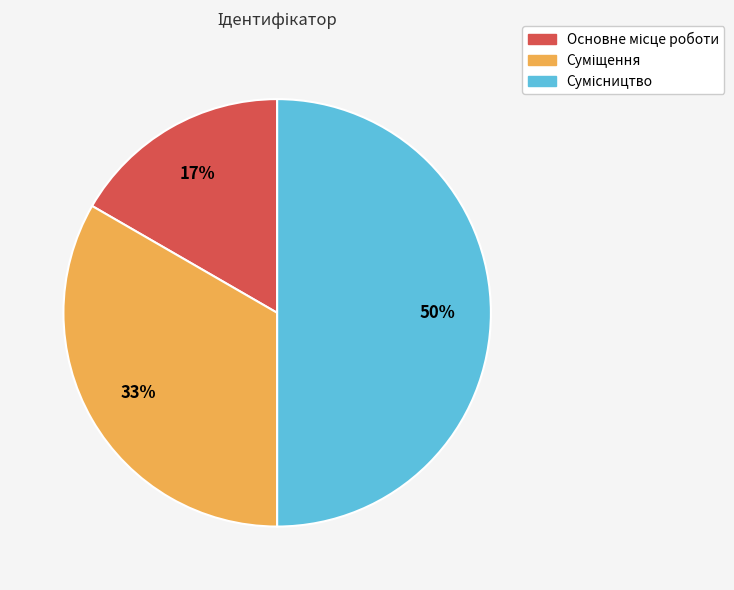

To the nearest percent, what is the average slice percentage?

33%